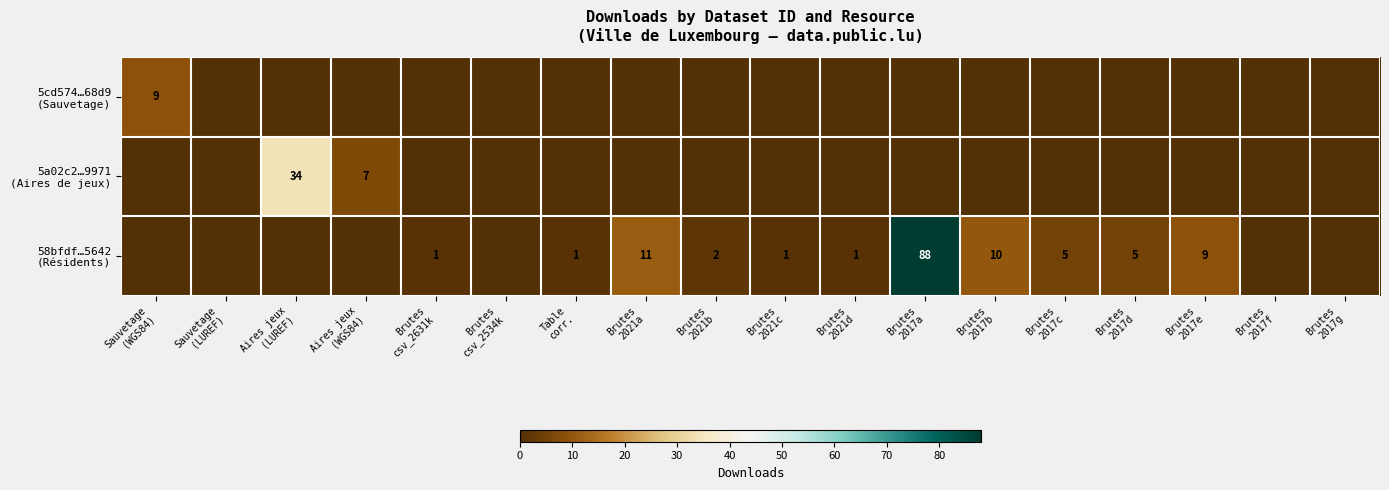

Is the value of 5a02c2…9971 (Aires de jeux) at Table corr. greater than the value of 58bfdf…5642 (Résidents) at Aires jeux (WGS84)?

No